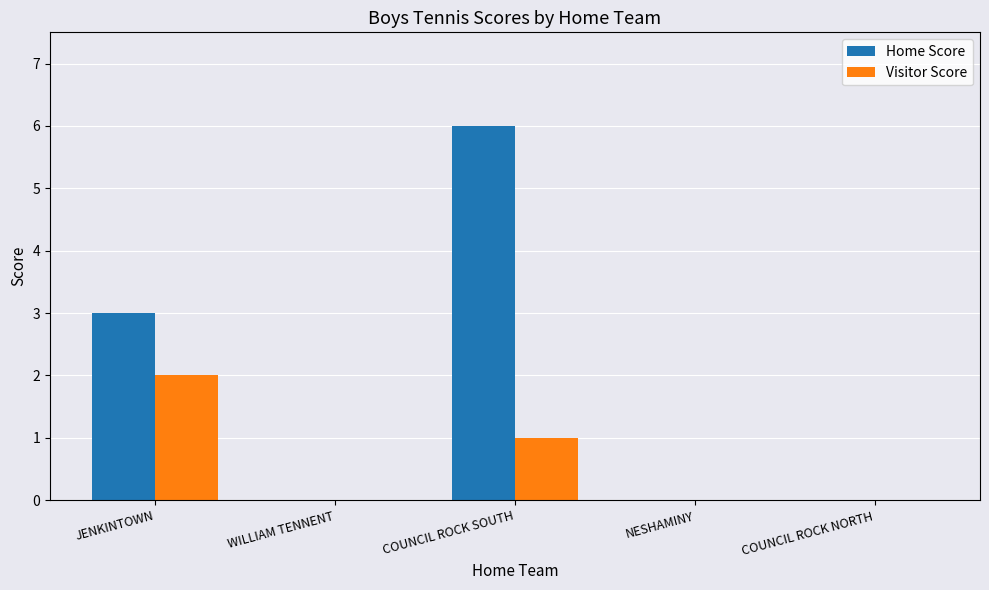

Are the bars horizontal?

No